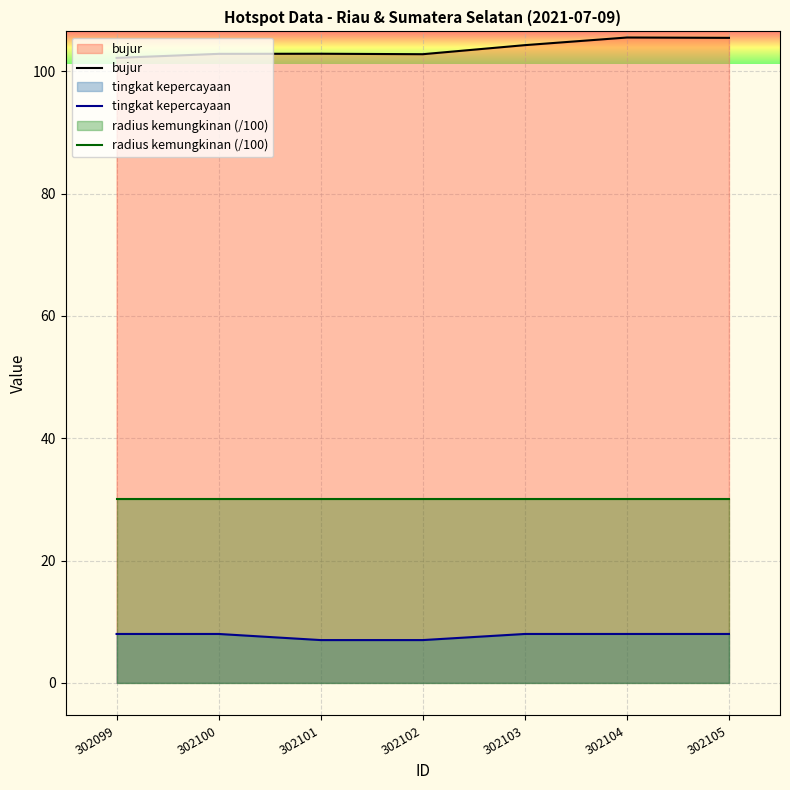

What is the approximate value of bujur at 302102?

102.8